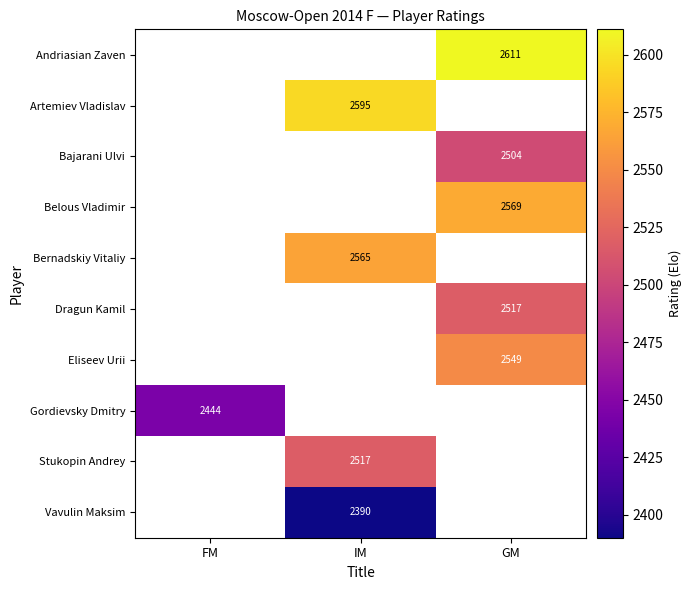

True or false: Belous Vladimir has a value of 1132 at GM.

False